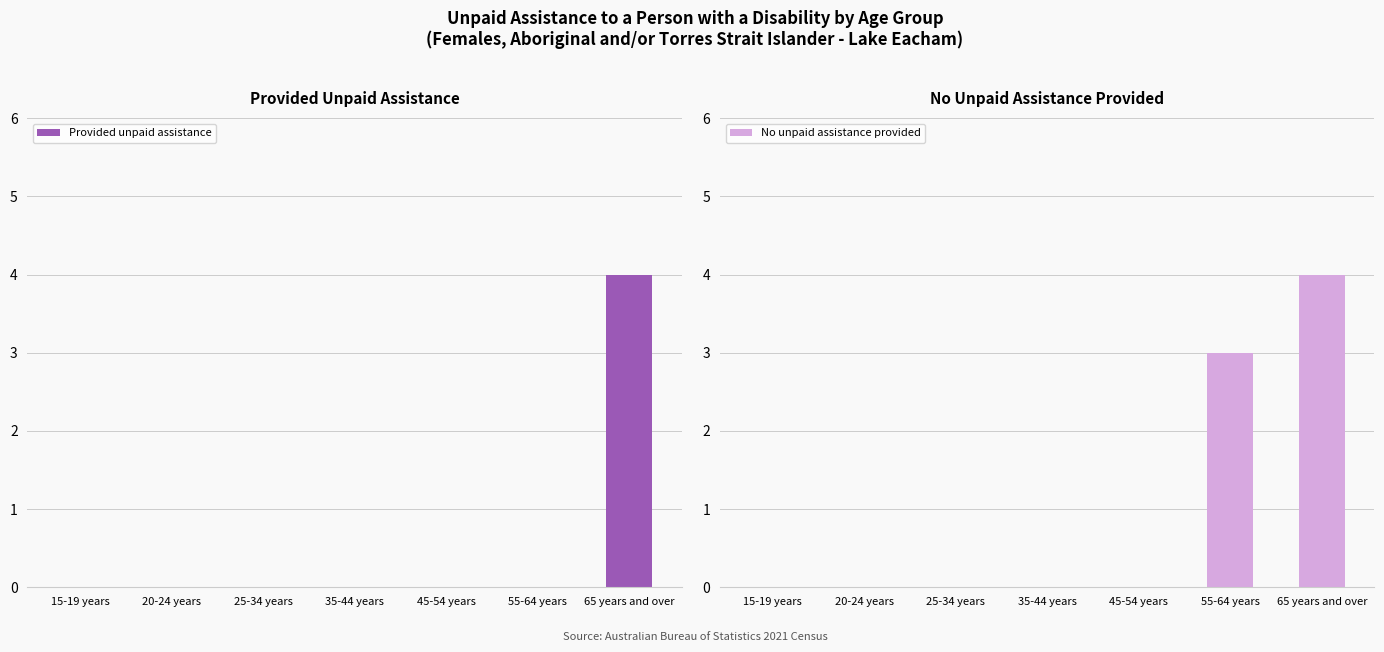

True or false: No unpaid assistance provided has a value of 0 at 20-24 years.

True